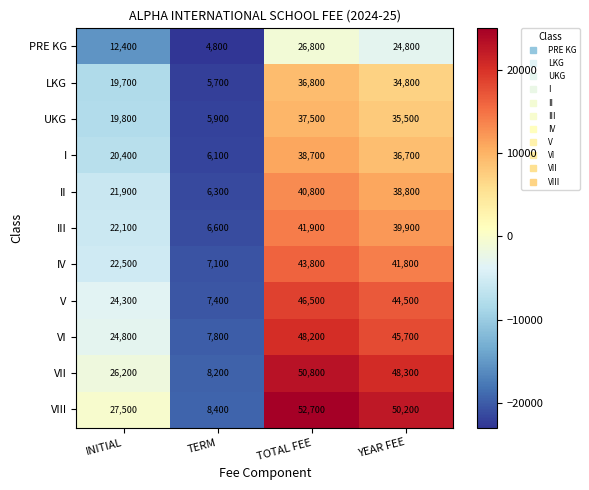

True or false: VIII has a value of 52700 at TOTAL FEE.

True